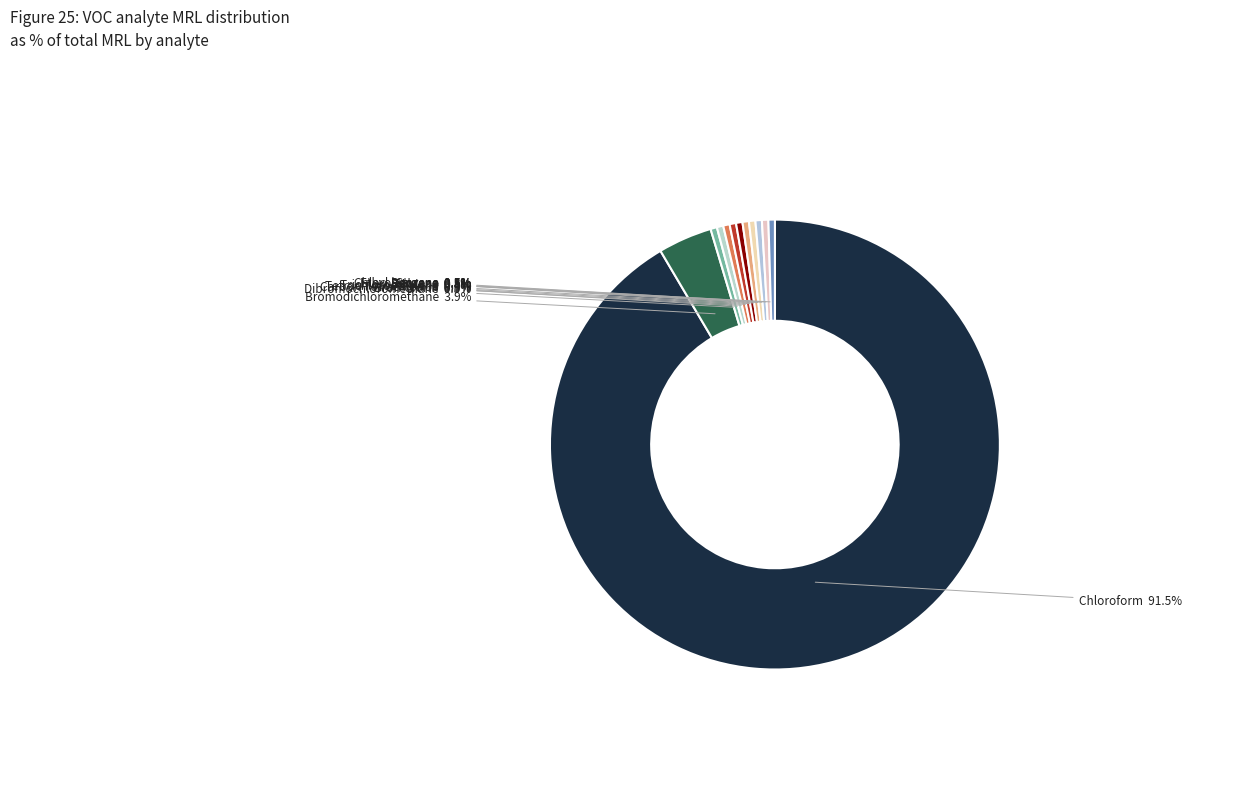

Does Ethyl Benzene account for over 50% of the chart?

No